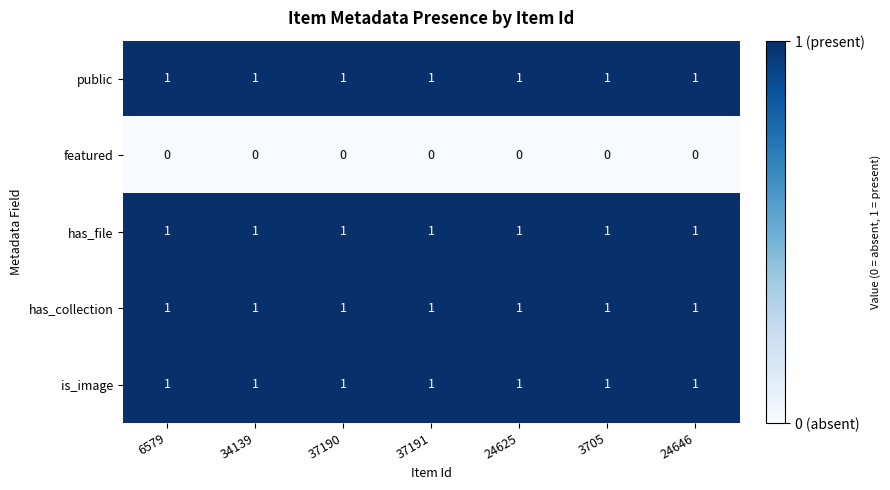

What is the total value across all series at 37191?

4